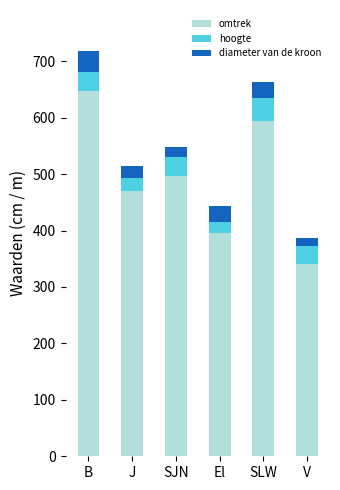

What is the highest value of the omtrek series?

648